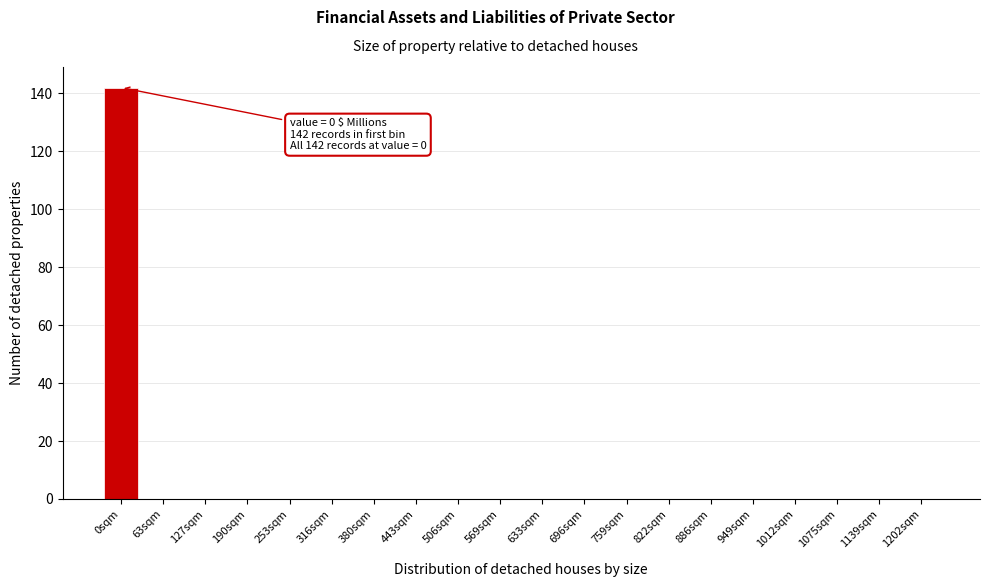

Reading left to right, what are all the values shown in this chart?

0sqm=142	63sqm=0	127sqm=0	190sqm=0	253sqm=0	316sqm=0	380sqm=0	443sqm=0	506sqm=0	569sqm=0	633sqm=0	696sqm=0	759sqm=0	822sqm=0	886sqm=0	949sqm=0	1012sqm=0	1075sqm=0	1139sqm=0	1202sqm=0